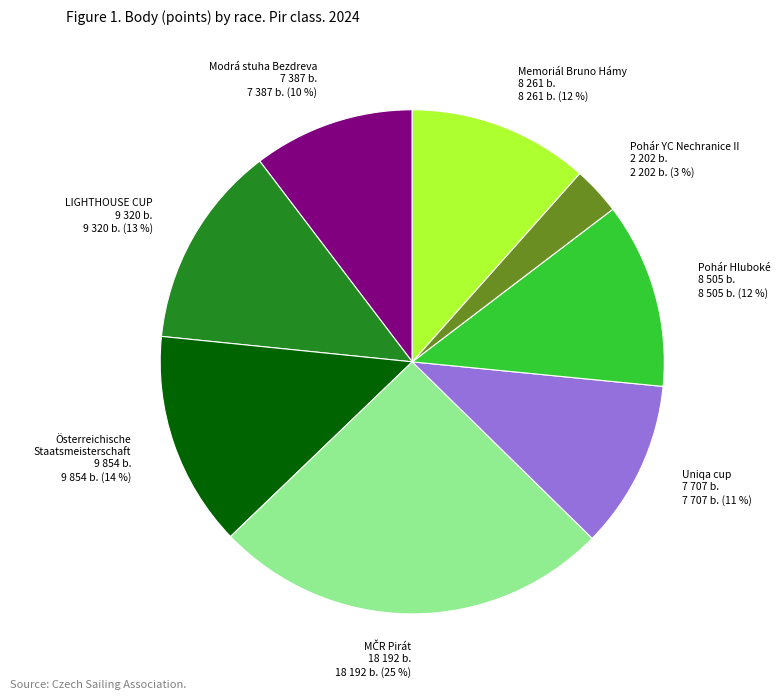

The Pohár Hluboké 8 505 b. slice represents 12% of the pie. True or false?

True